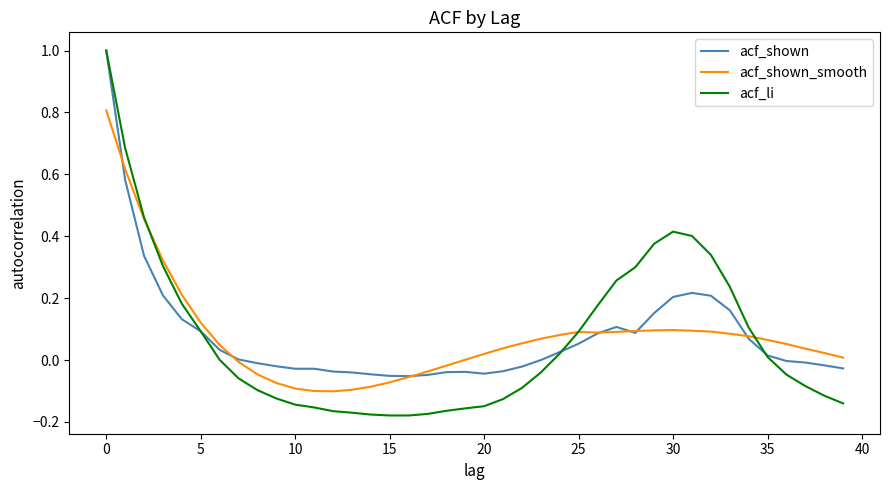

What is the maximum value shown in the chart?

1.0